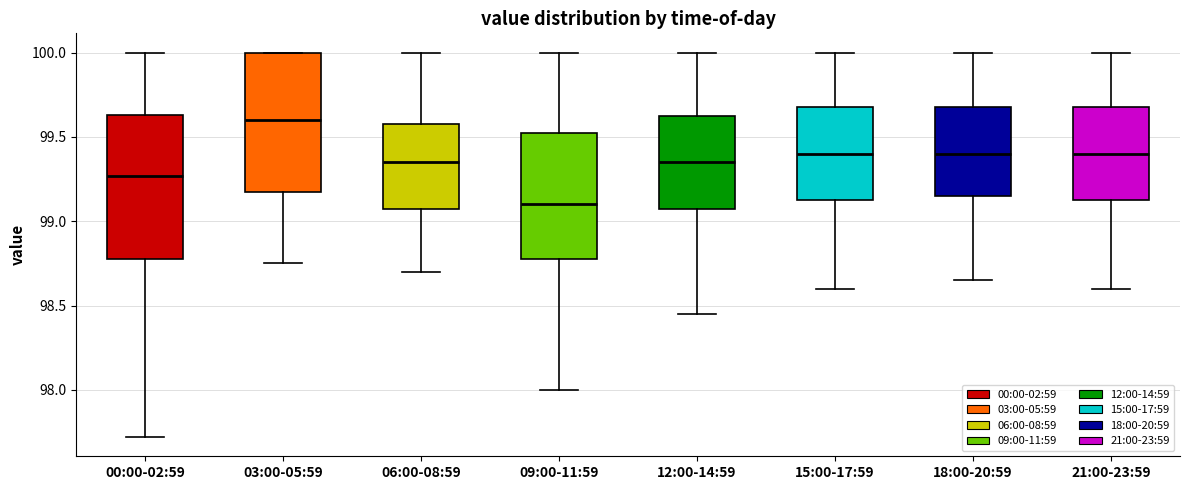

Which box has the highest median line?

03:00-05:59